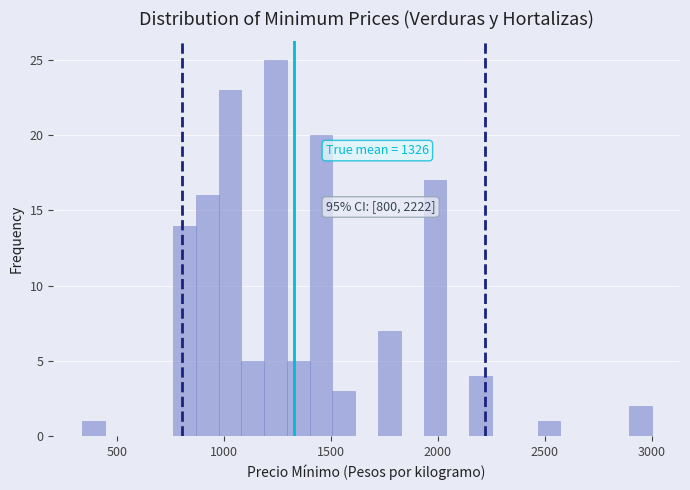

Around what value on the x-axis is the tallest bar? Give the approximate position of its centre, as read against the axis.

1250